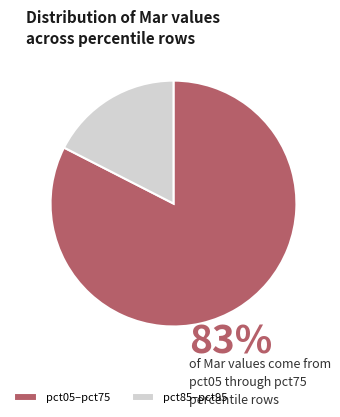

Between pct05–pct75 and pct85–pct95, which is larger?

pct05–pct75